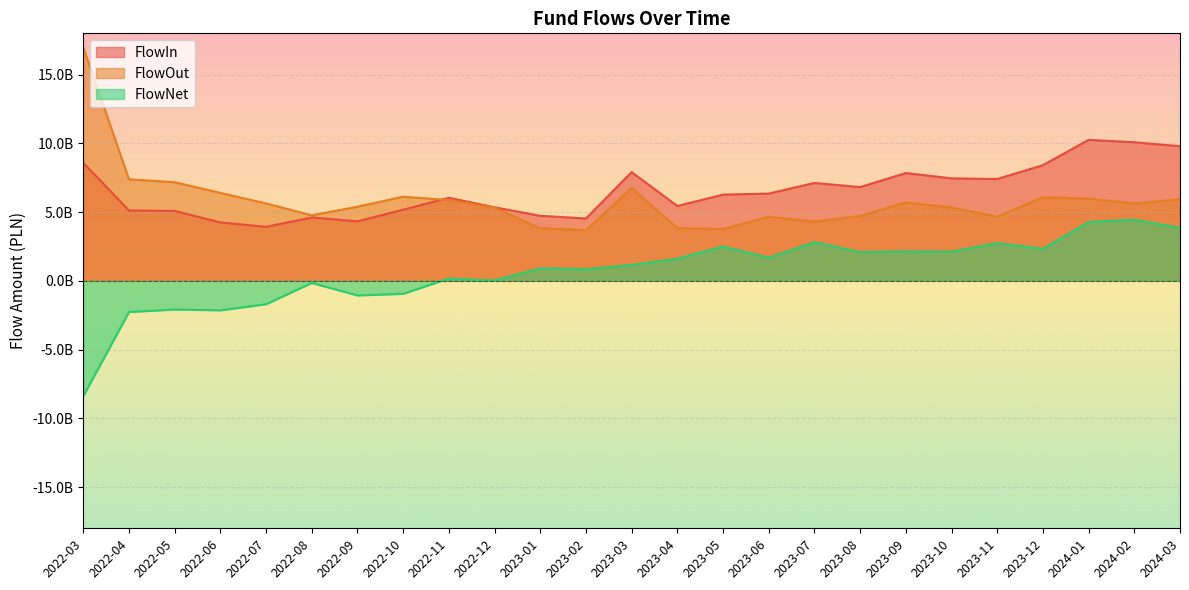

Reading left to right, what are all the values shown in this chart?

FlowIn: 2022-03=8585736334.7	2022-04=5114347047.2	2022-05=5082093299.0	2022-06=4247748784.6	2022-07=3925995446.1	2022-08=4605898842.0	2022-09=4328857187.7	2022-10=5168471297.3	2022-11=6039964202.1	2022-12=5349075018.7	2023-01=4729240524.0	2023-02=4533743409.8	2023-03=7904266722.6	2023-04=5443120309.8	2023-05=6270035213.8	2023-06=6342861832.1	2023-07=7119222913.1	2023-08=6814883091.8	2023-09=7838536653.7	2023-10=7452001822.2	2023-11=7404925251.6	2023-12=8409810177.1	2024-01=10252936285.4	2024-02=10076699318.1	2024-03=9788352761.7
FlowOut: 2022-03=16976651921.7	2022-04=7383670374.4	2022-05=7169896405.8	2022-06=6393487121.2	2022-07=5630657199.4	2022-08=4761048876.8	2022-09=5391523306.1	2022-10=6116905025.7	2022-11=5871685221.1	2022-12=5325466033.9	2023-01=3824236025.0	2023-02=3689316728.9	2023-03=6749849623.1	2023-04=3835880966.9	2023-05=3769986505.2	2023-06=4661290230.5	2023-07=4311974132.9	2023-08=4723254771.0	2023-09=5703076820.0	2023-10=5332583505.4	2023-11=4664702416.4	2023-12=6085566730.3	2024-01=5973763766.3	2024-02=5627459261.0	2024-03=5939137507.0
FlowNet: 2022-03=-8390915587.0	2022-04=-2269323327.2	2022-05=-2087803106.8	2022-06=-2145738336.7	2022-07=-1704661753.3	2022-08=-155150034.7	2022-09=-1062666118.4	2022-10=-948433728.4	2022-11=168278981.0	2022-12=23608984.8	2023-01=905004499.0	2023-02=844426680.9	2023-03=1154417099.5	2023-04=1607239343.0	2023-05=2500048708.6	2023-06=1681571601.6	2023-07=2807248780.2	2023-08=2091628320.8	2023-09=2135459833.8	2023-10=2119418316.8	2023-11=2740222835.2	2023-12=2324243446.8	2024-01=4279172519.1	2024-02=4449240057.0	2024-03=3849215254.7